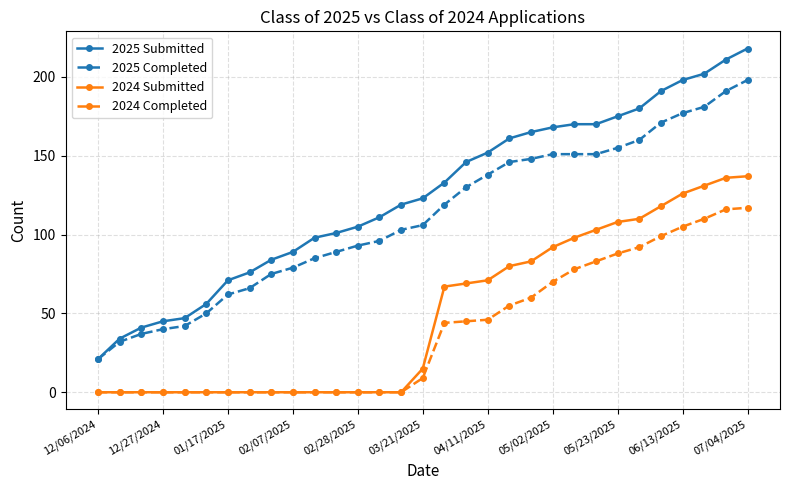

What is the difference between the maximum and minimum values in the 2025 Submitted series?

197